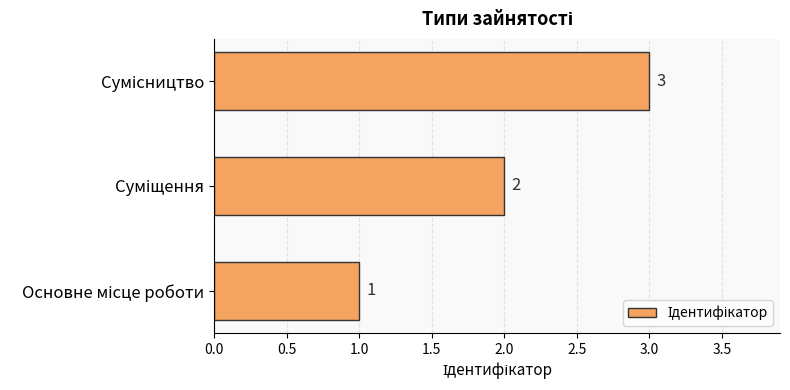

How many values are between 1 and 3?

3